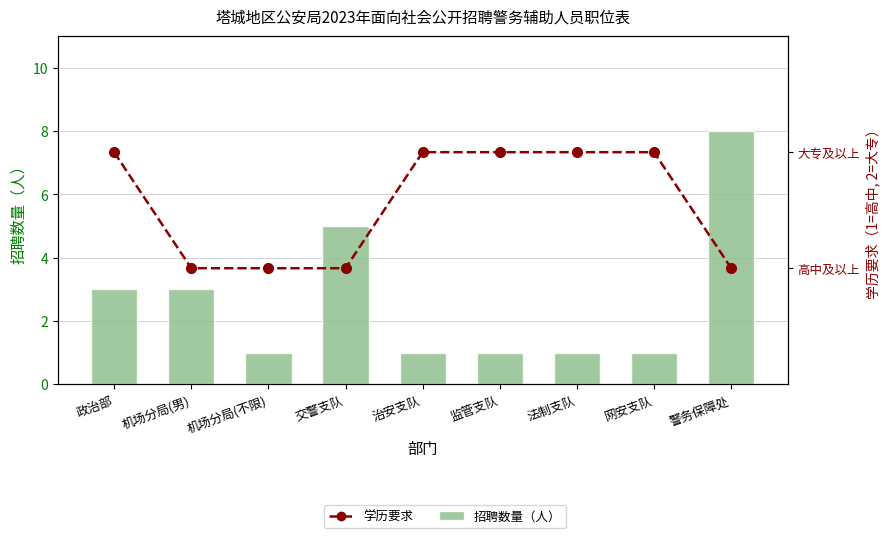

True or false: 学历要求（1=高中及以上, 2=大专及以上） has a value of 2 at 交警支队.

False